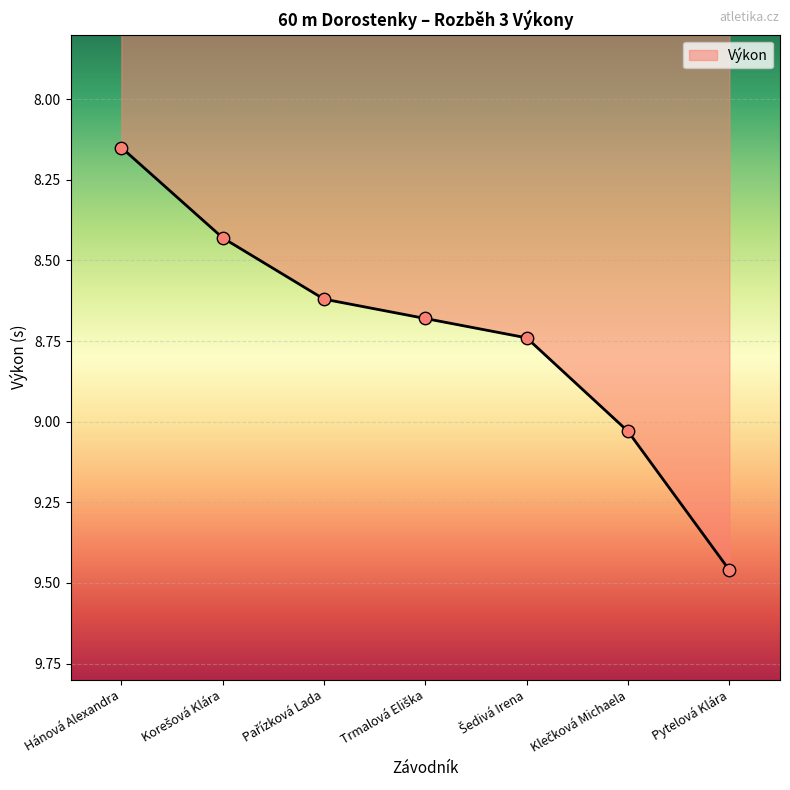

What is the sum of all values?

61.1